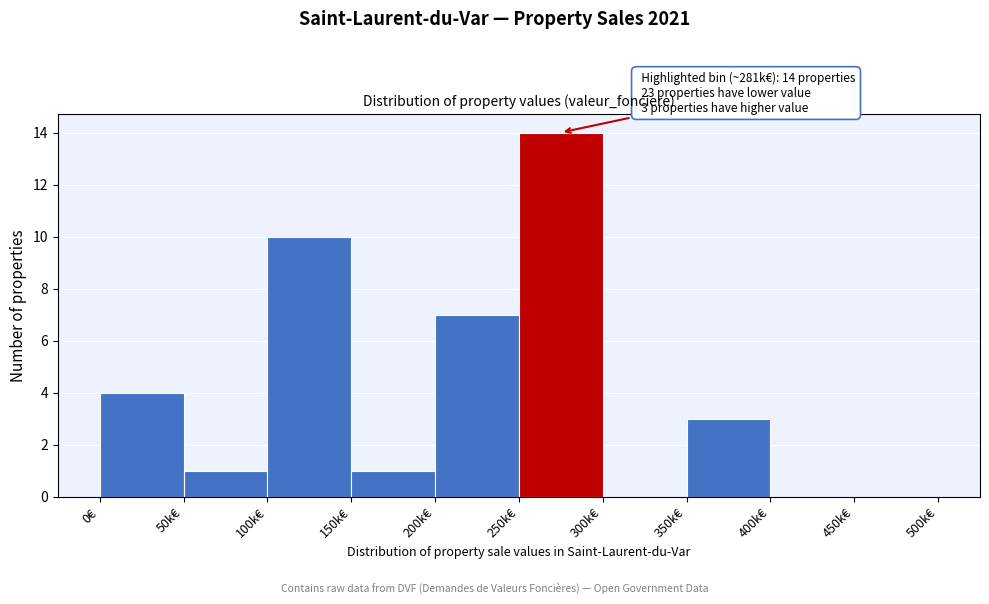

Reading left to right, extract all data points from this chart.

0€=4	50k€=1	100k€=10	150k€=1	200k€=7	250k€=14	300k€=0	350k€=3	400k€=0	450k€=0